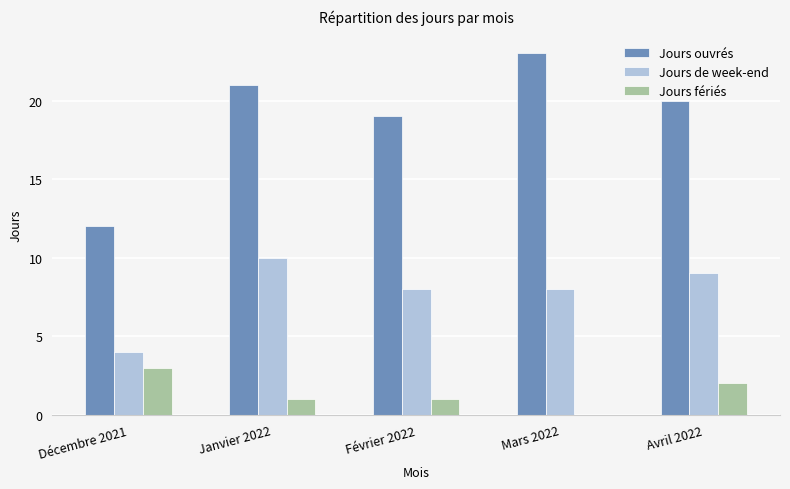

What is the sum of the Jours ouvrés values at Janvier 2022 and Décembre 2021?

33